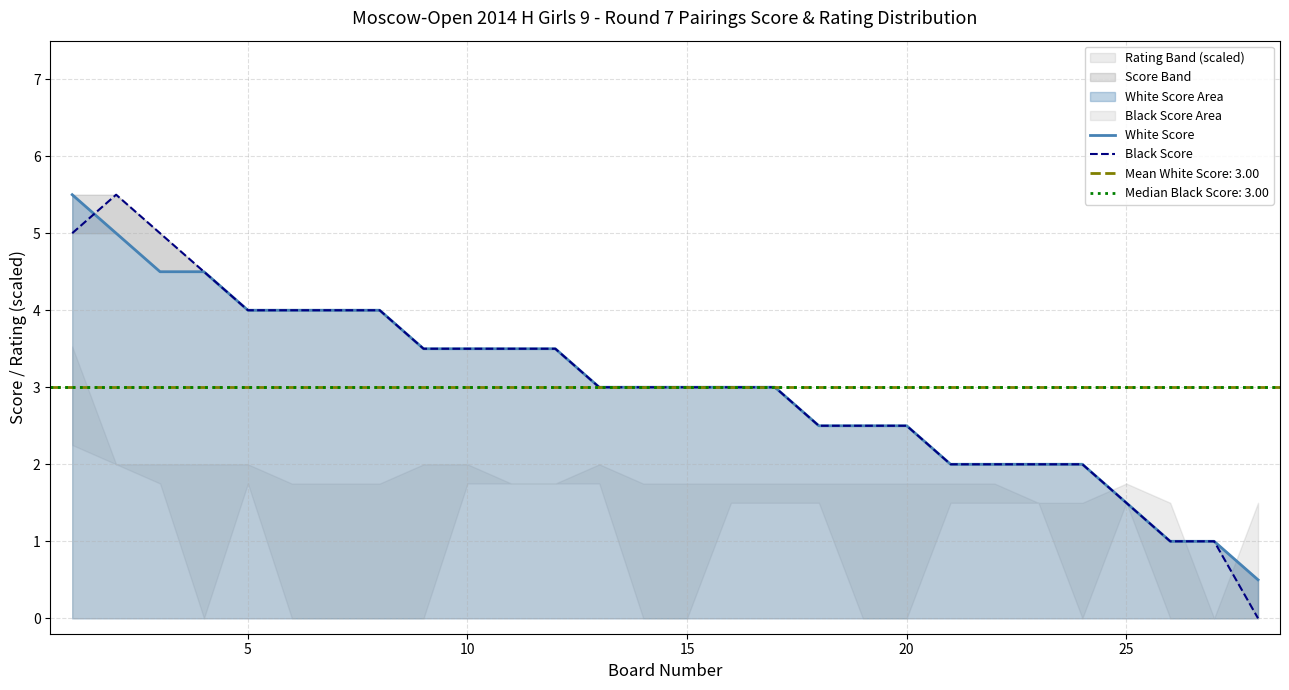

How many distinct data groups are displayed?

2